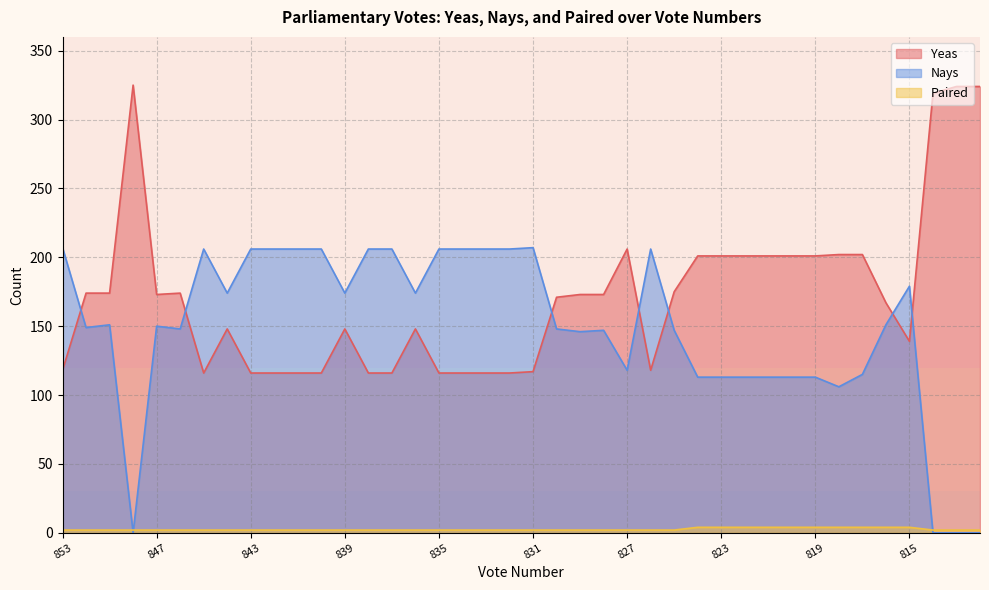

True or false: Yeas and Paired intersect in this chart.

False